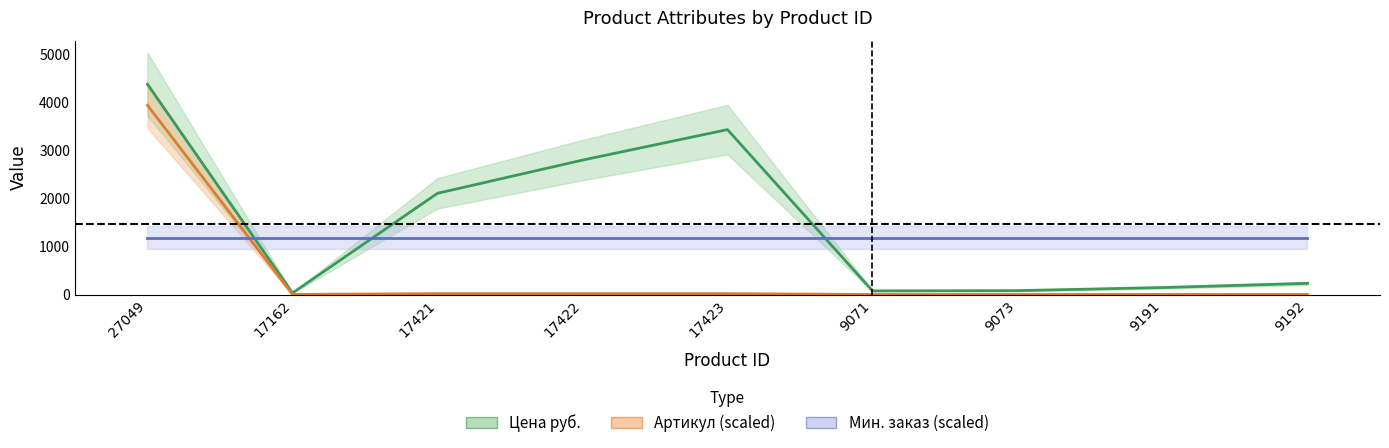

True or false: Артикул (scaled) has a value of 1.3 at 9191.

False